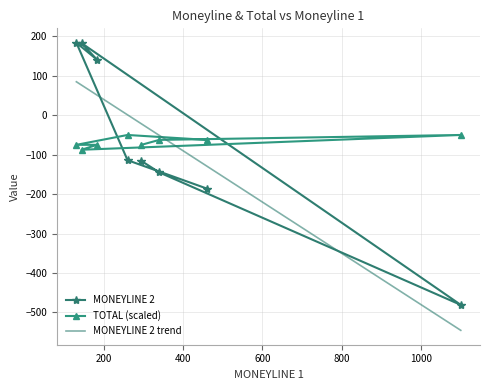

What is the highest value of the MONEYLINE 2 series?

184.0